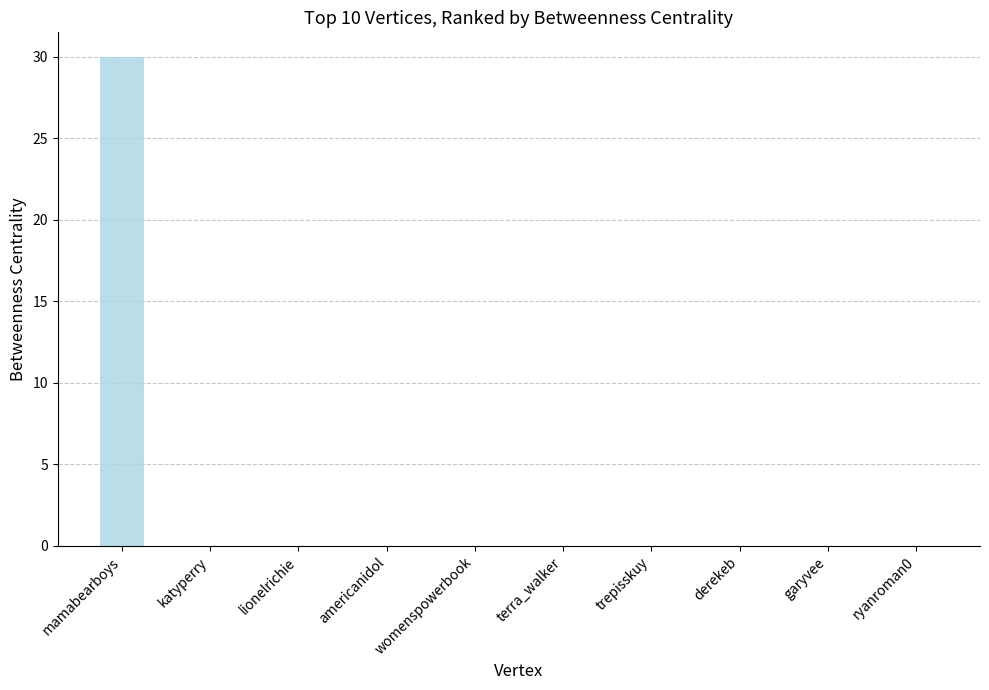

True or false: the data shows 15 at ryanroman0.

False